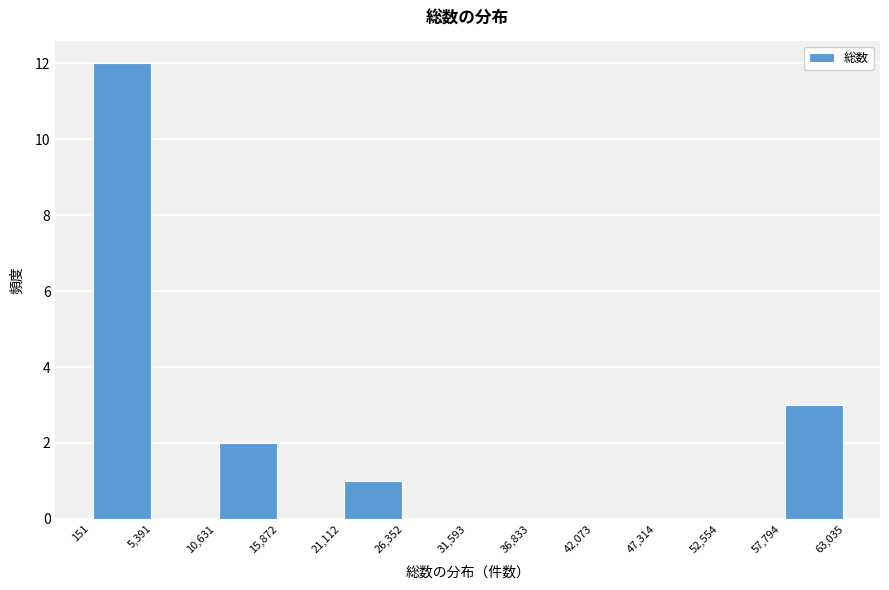

Reading left to right, list every bar in this chart as the range it spans on the x-axis followed by its height. The values are not printed on the chart, so give them approximately, as read against the axis.

151 to 5,391: 12
5,391 to 10,631: 0
10,631 to 15,872: 2
15,872 to 21,112: 0
21,112 to 26,352: 1
26,352 to 31,593: 0
31,593 to 36,833: 0
36,833 to 42,073: 0
42,073 to 47,314: 0
47,314 to 52,554: 0
52,554 to 57,794: 0
57,794 to 63,035: 3